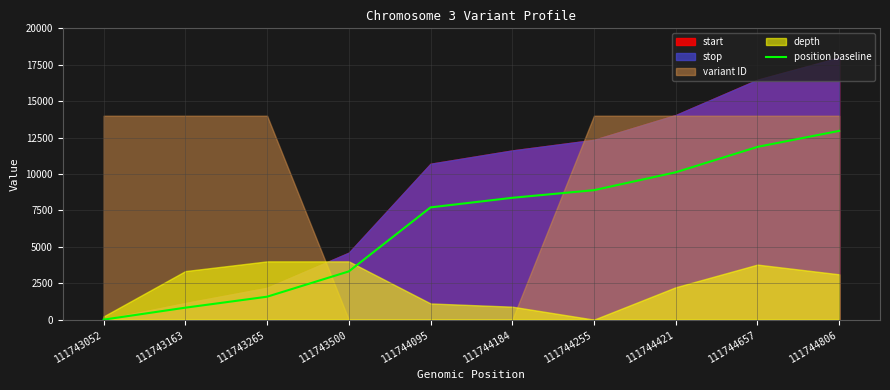

At which label does position baseline reach its peak?

111744806